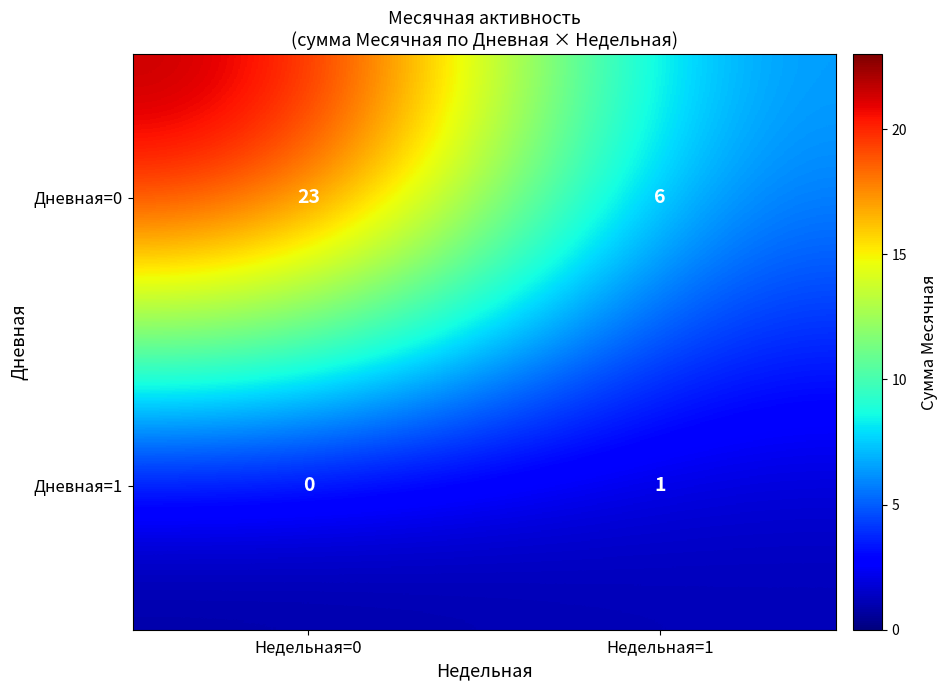

What is the difference between the maximum and minimum values in the Дневная=0 series?

17